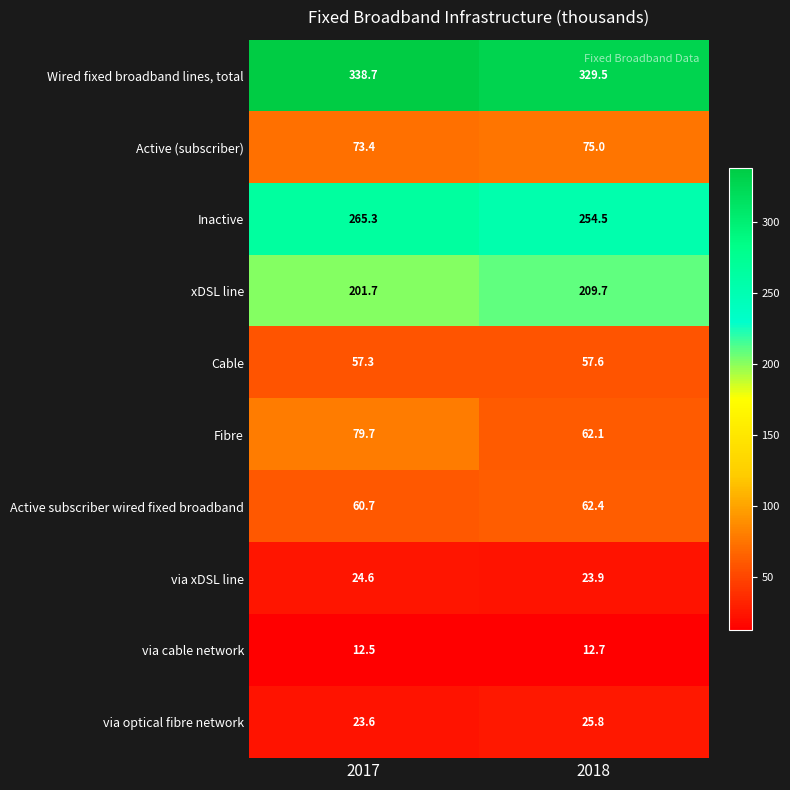

What is the difference between the Active (subscriber) values at 2017 and 2018?

1.6